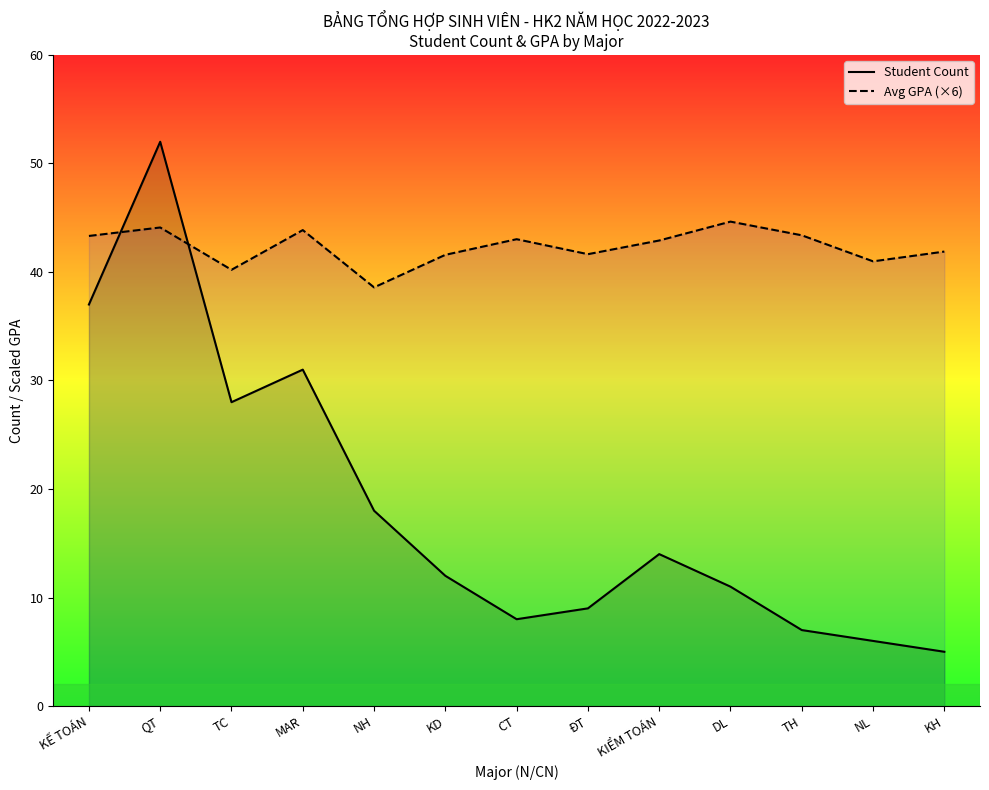

Does the chart have visible grid lines?

No